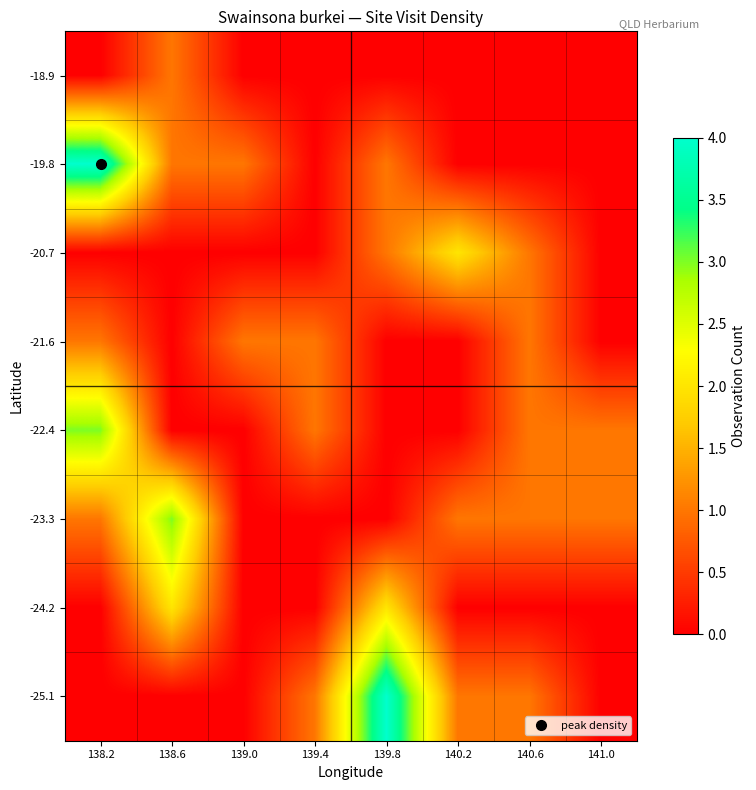

Reading left to right, transcribe all the data shown in this chart.

-18.9: 138.2=0	138.6=1	139.0=0	139.4=0	139.8=0	140.2=0	140.6=0	141.0=0
-19.8: 138.2=4	138.6=1	139.0=1	139.4=0	139.8=1	140.2=0	140.6=0	141.0=0
-20.7: 138.2=0	138.6=0	139.0=0	139.4=0	139.8=1	140.2=2	140.6=1	141.0=0
-21.6: 138.2=1	138.6=0	139.0=1	139.4=1	139.8=0	140.2=0	140.6=1	141.0=0
-22.4: 138.2=3	138.6=0	139.0=0	139.4=1	139.8=0	140.2=0	140.6=1	141.0=1
-23.3: 138.2=1	138.6=3	139.0=0	139.4=0	139.8=0	140.2=1	140.6=1	141.0=1
-24.2: 138.2=0	138.6=2	139.0=0	139.4=0	139.8=2	140.2=0	140.6=0	141.0=0
-25.1: 138.2=0	138.6=0	139.0=0	139.4=1	139.8=4	140.2=1	140.6=1	141.0=0